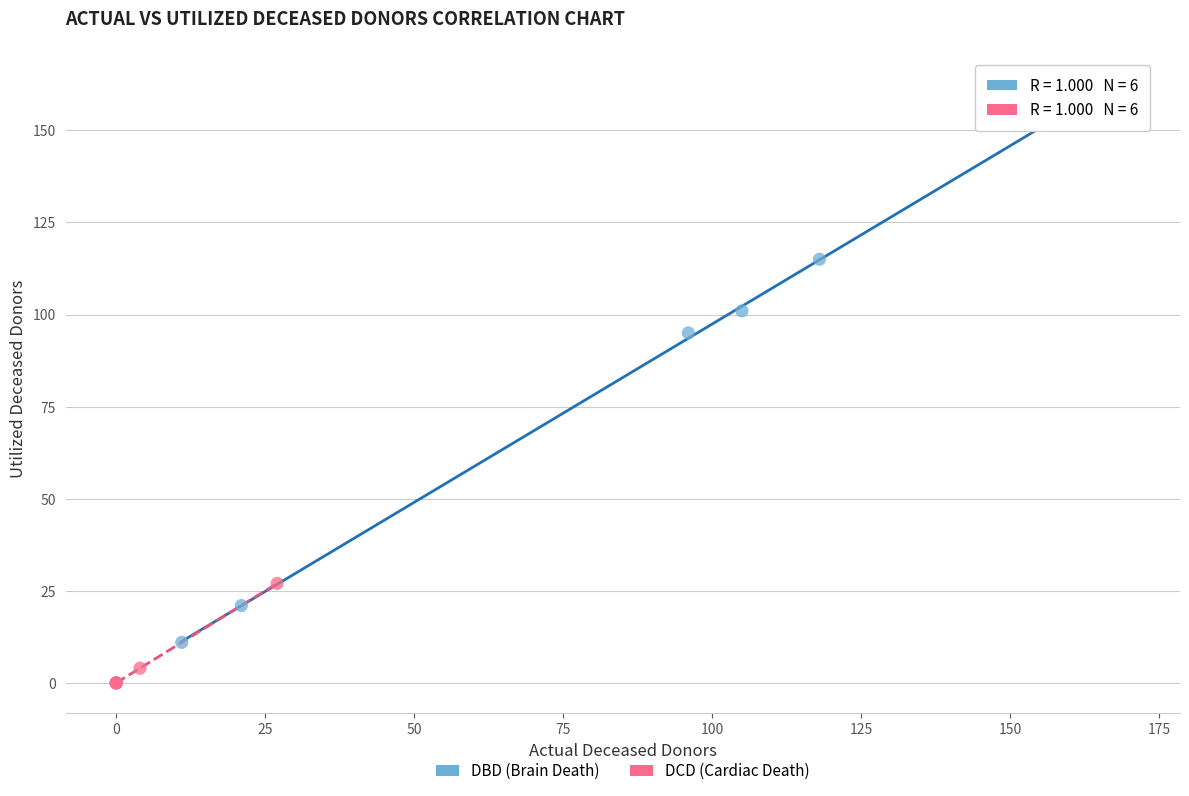

Which series has the largest Y range (max minus min)?

DBD (Brain Death)